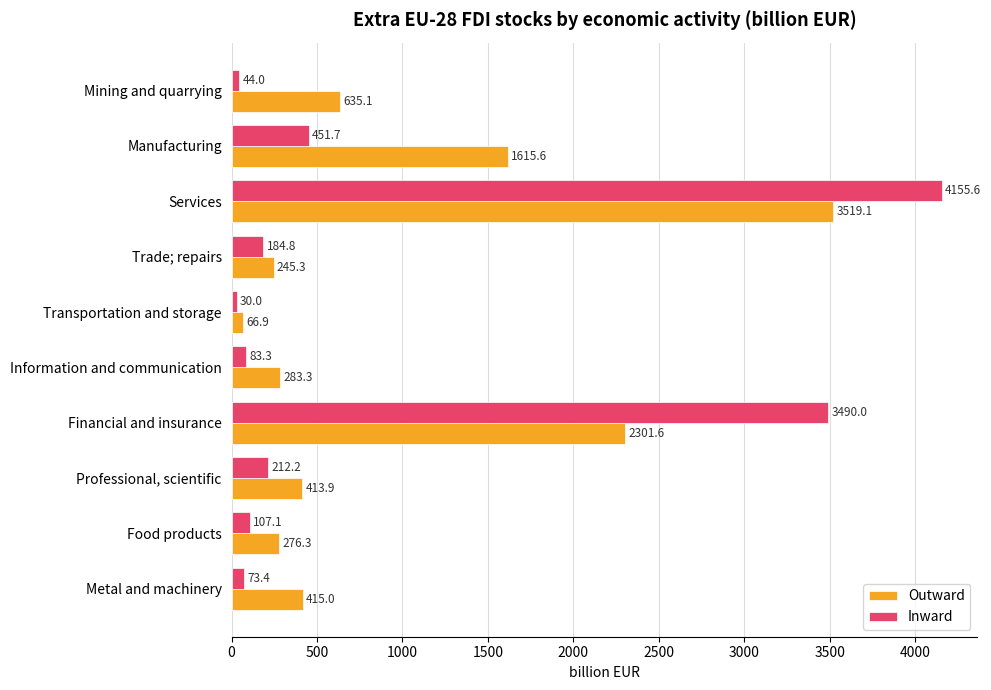

The value of Outward at Services is 3519.1. True or false?

True